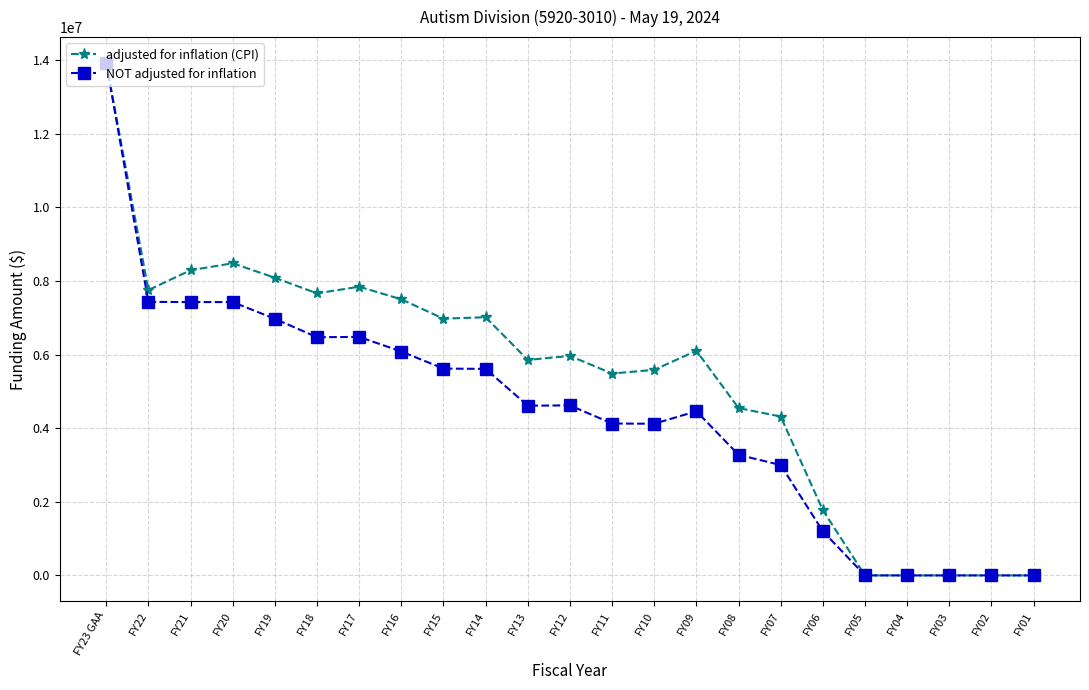

The value of NOT adjusted for inflation at FY18 is 6474349. True or false?

True